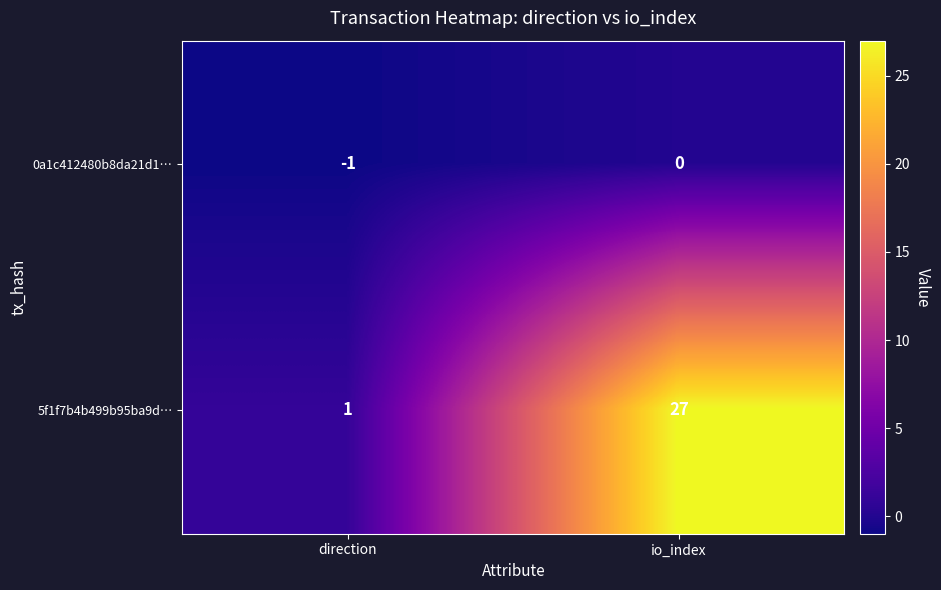

What is the approximate value of 5f1f7b4b499b95ba9d… at io_index, to the nearest 10?

30